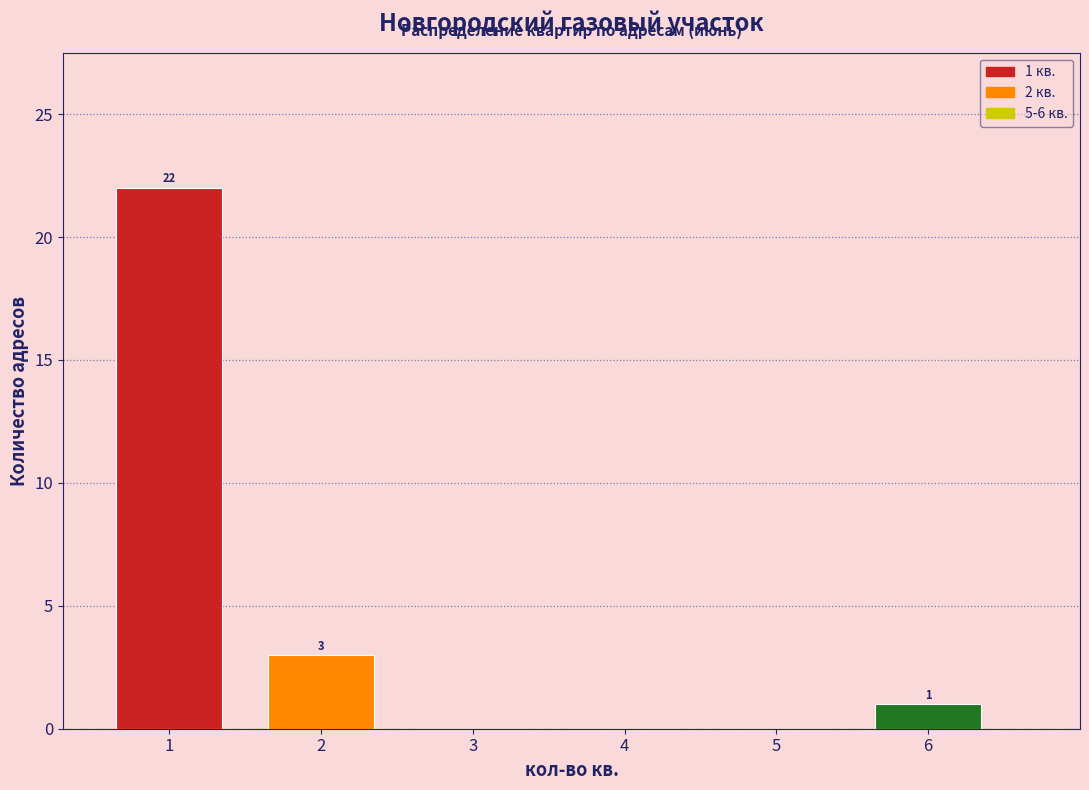

Which range on the x-axis has the tallest bar?

0.5 to 1.5